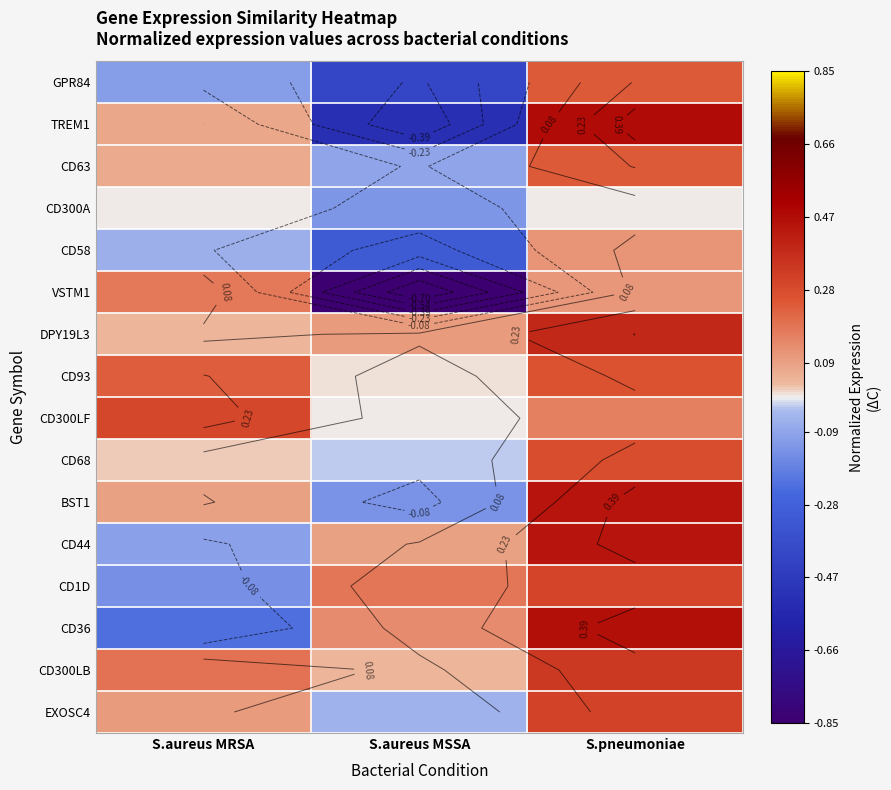

Where is CD1D nearest to the value 0?

S.aureus MRSA